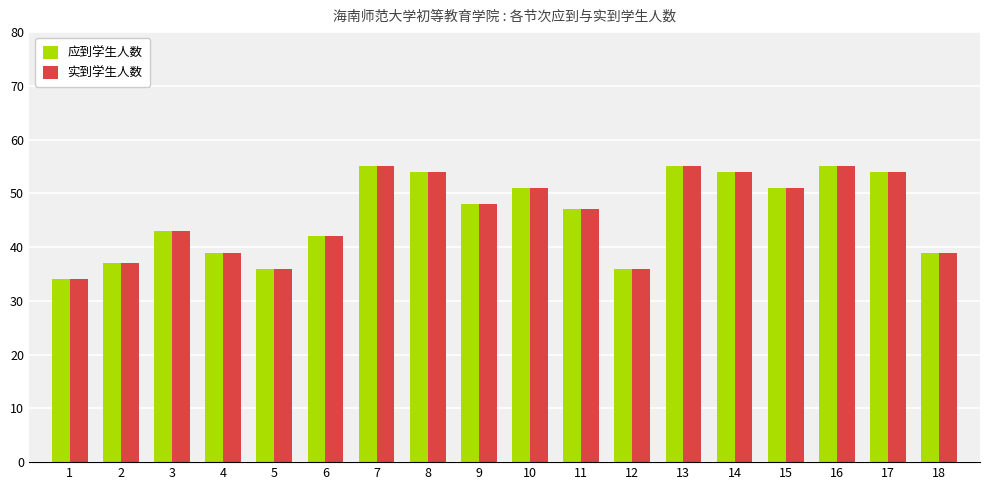

What is the value of the 实到学生人数 bar at the 5th from the left?

36